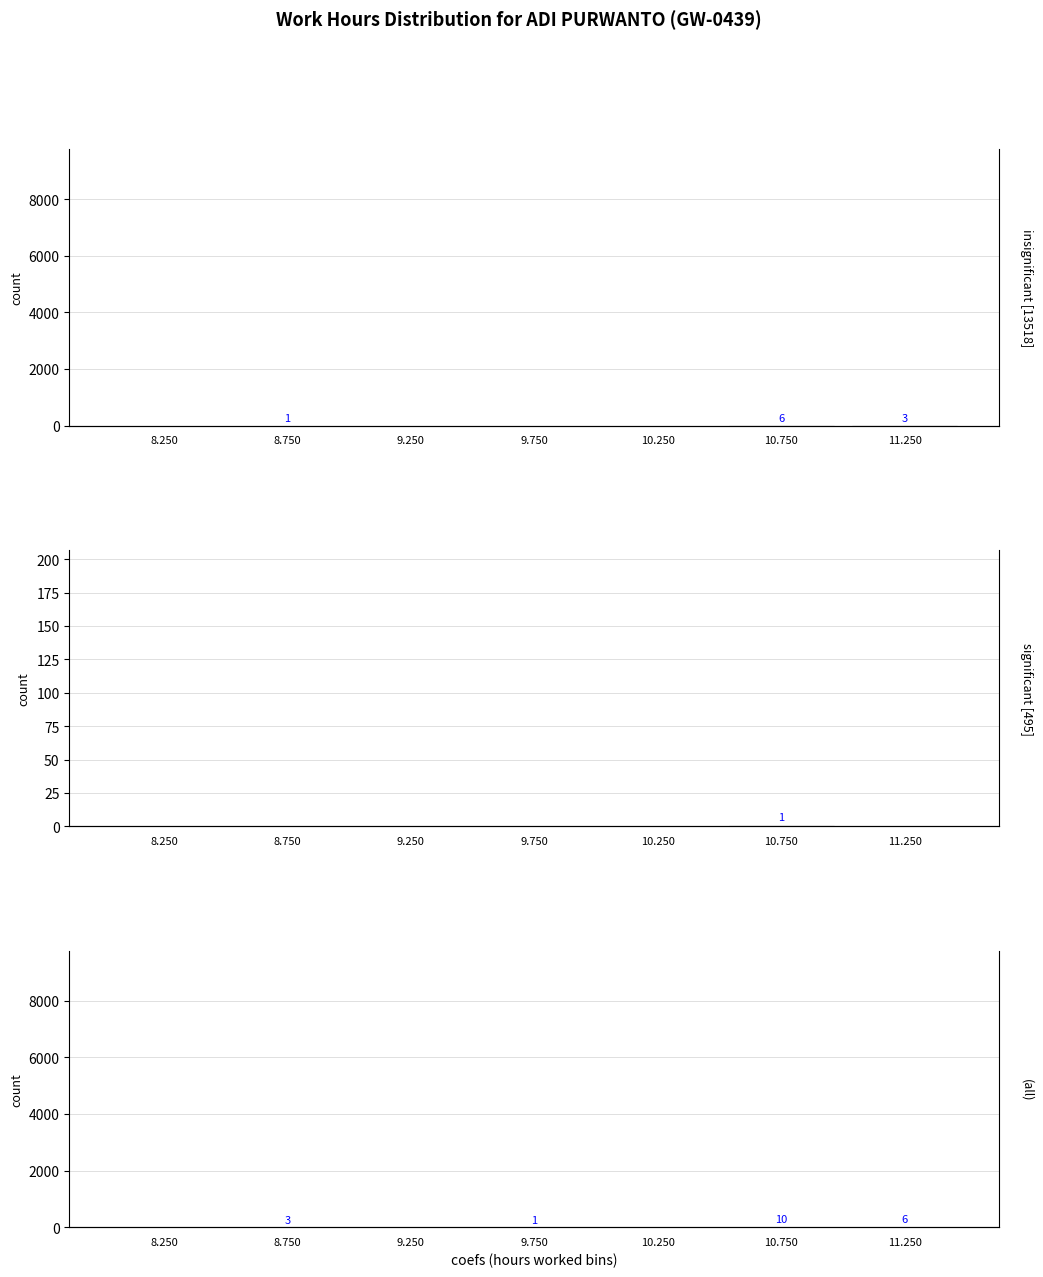

What is the label of the 6th bar from the right?

8.750